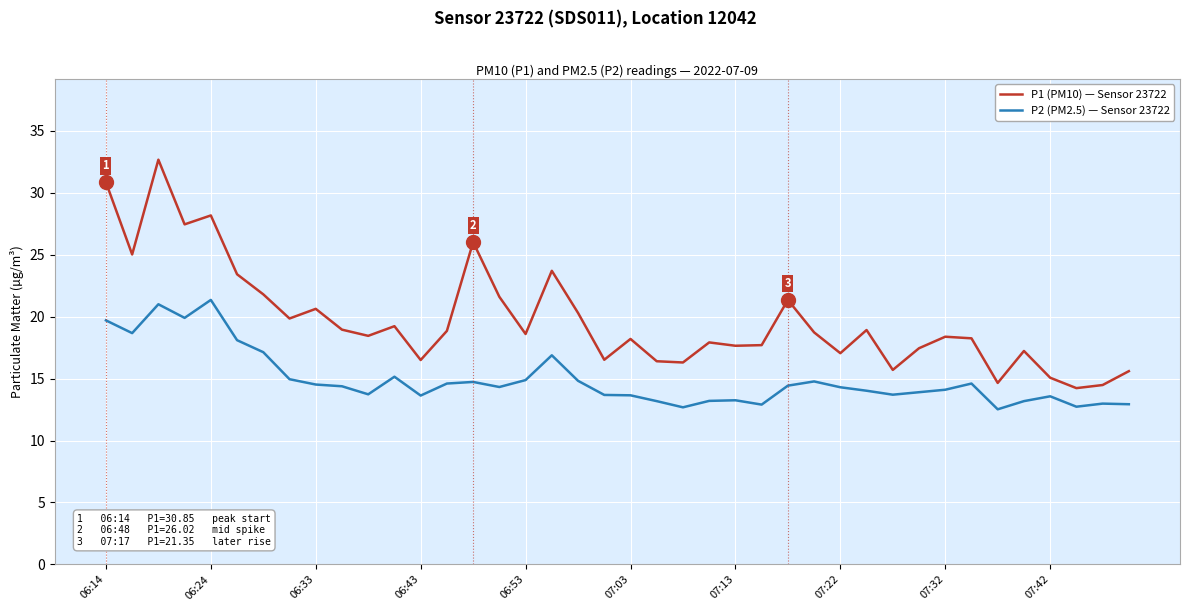

What is the difference between the maximum and minimum values in the P1 (PM10) — Sensor 23722 series?

18.4